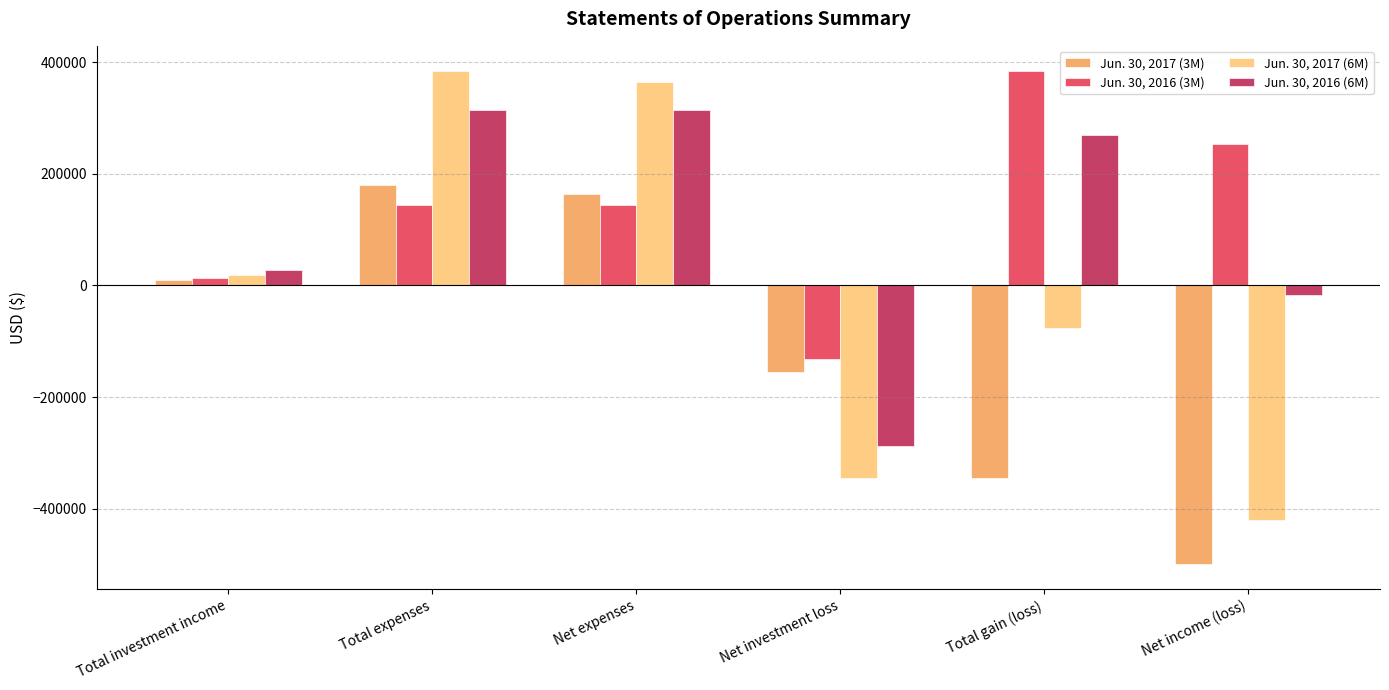

Where is Jun. 30, 2016 (6M) nearest to the value 13689?

Total investment income